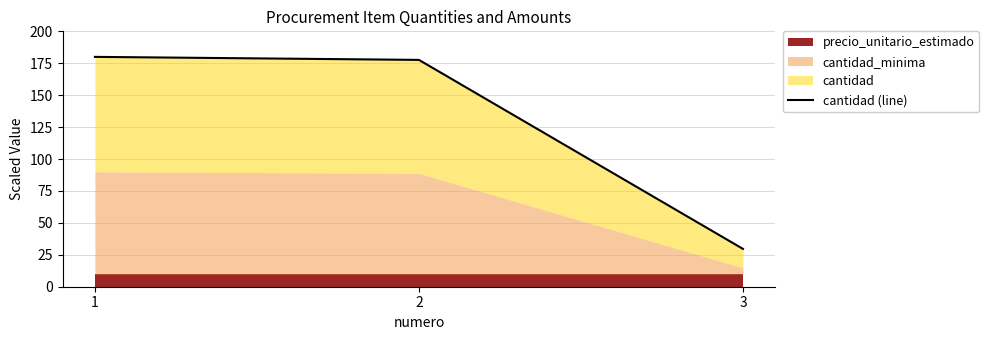

How many categories are shown in the chart?

3